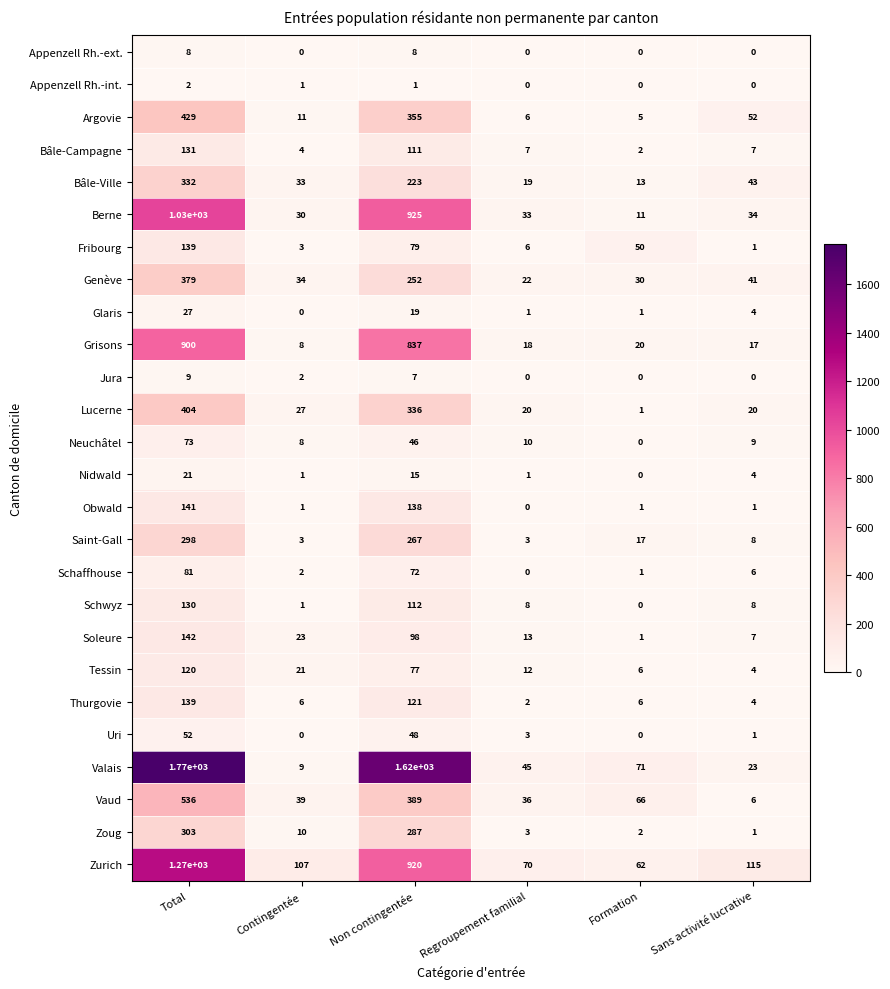

True or false: Argovie has a value of 355 at Non contingentée.

True